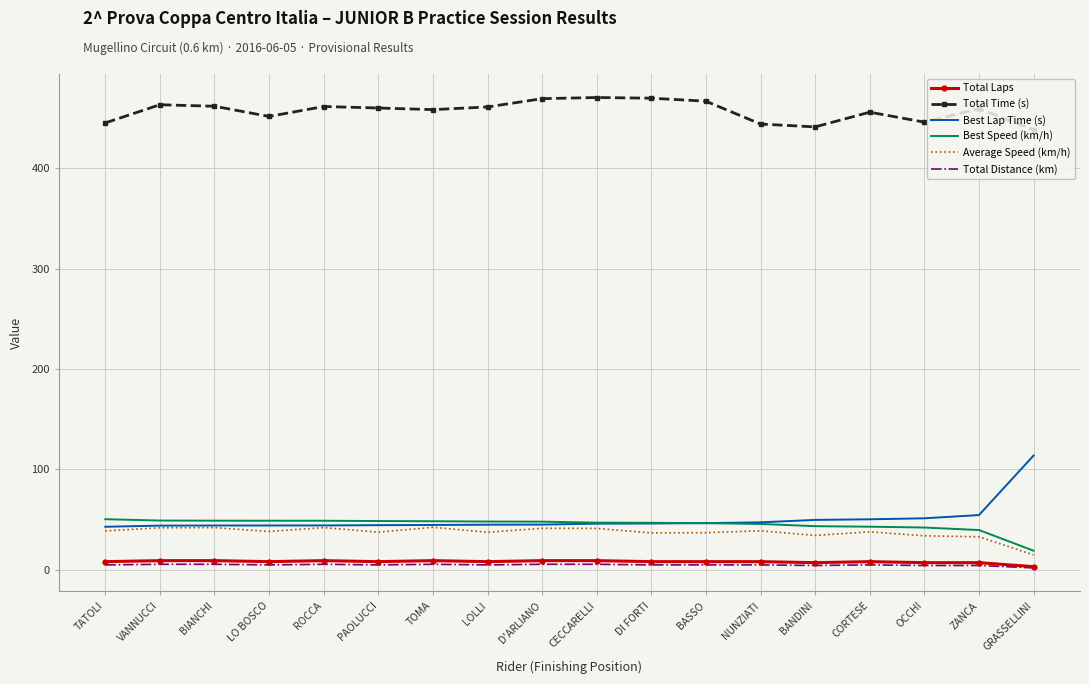

Which series has the largest range (max minus min)?

Best Lap Time (s)